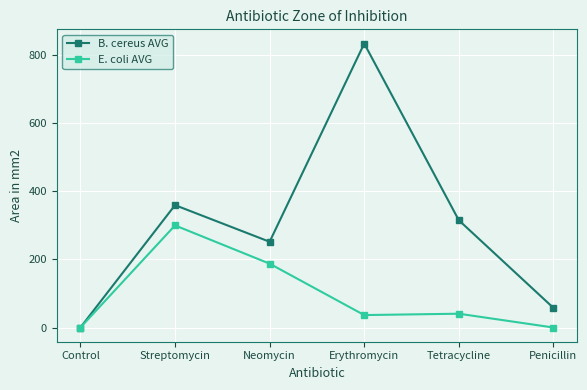

At how many categories does at least one series exceed 607?

1